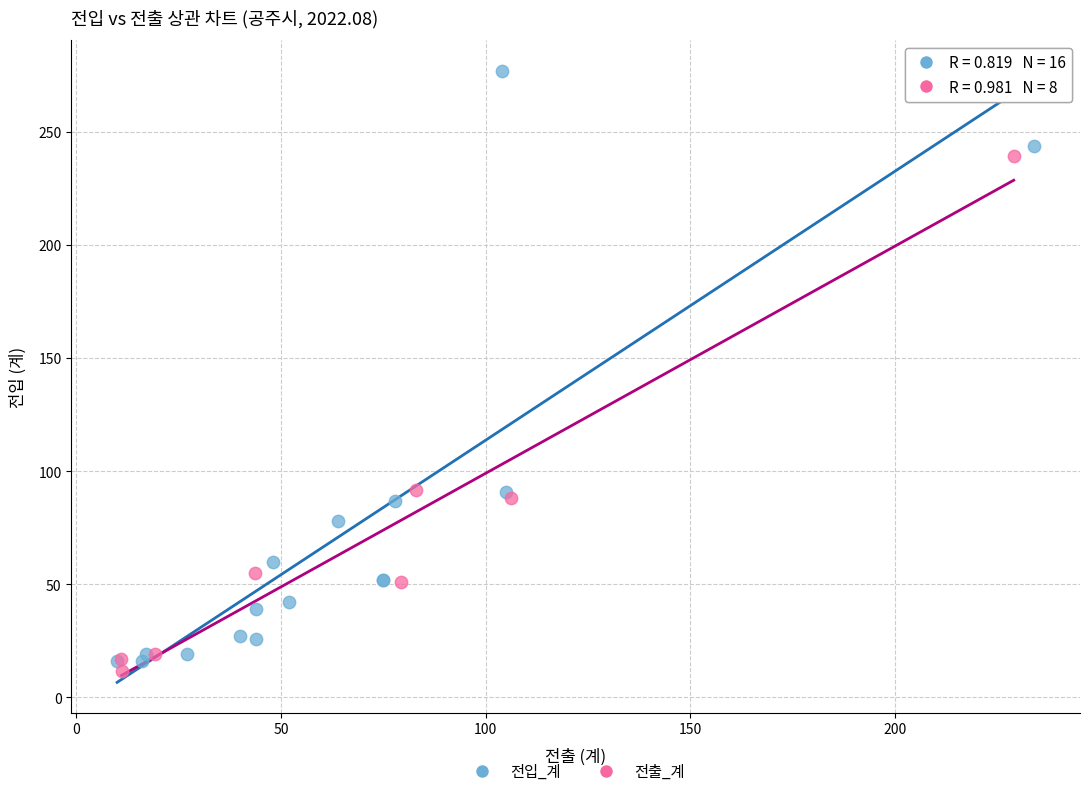

Which series has the widest spread of Y values?

전입_계